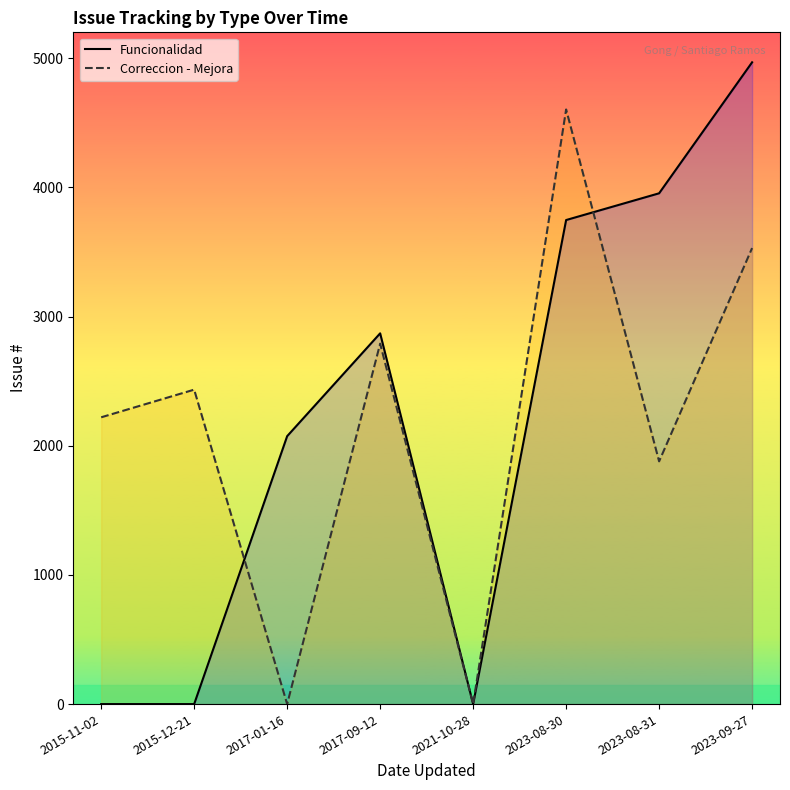

Rank the categories by Correccion - Mejora value from highest to lowest.

2023-08-30, 2023-09-27, 2017-09-12, 2015-12-21, 2015-11-02, 2023-08-31, 2017-01-16, 2021-10-28